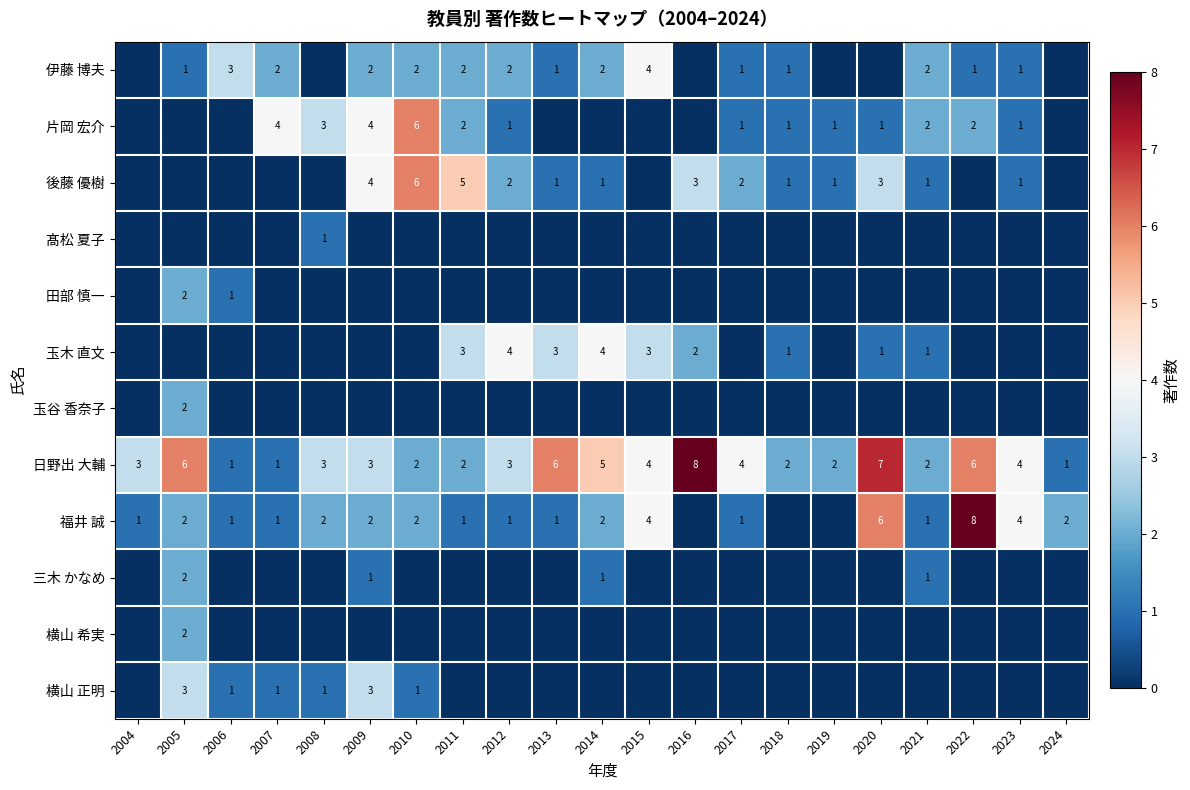

Between 2024 and 2007, which is larger?

2007